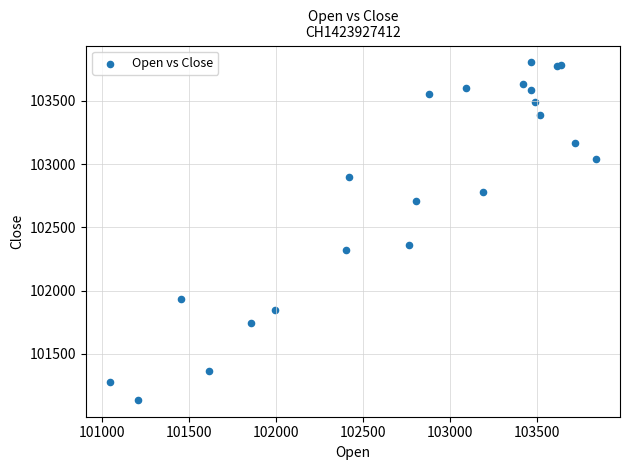

What Y value in the scatter plot is closest to 102470?

102360